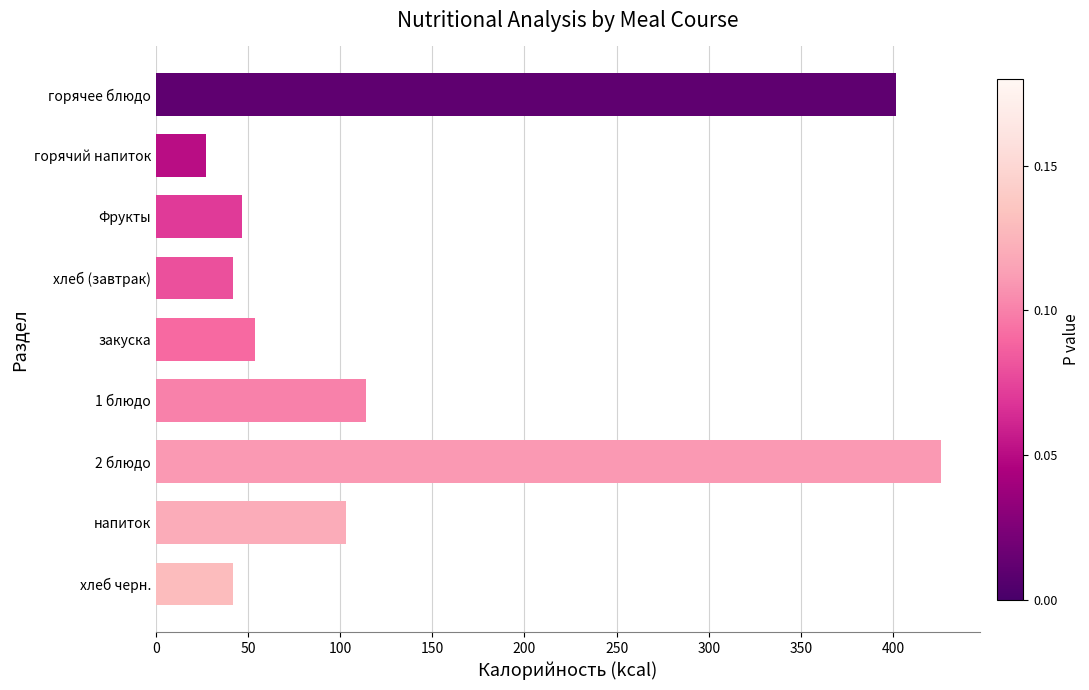

What is the difference between the maximum and second lowest values?

383.9